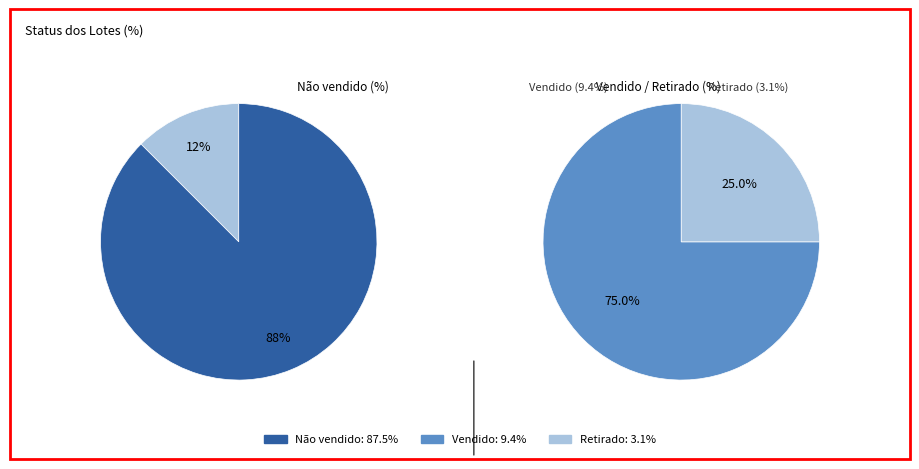

What is the smallest slice in the pie chart?

Lote retirado